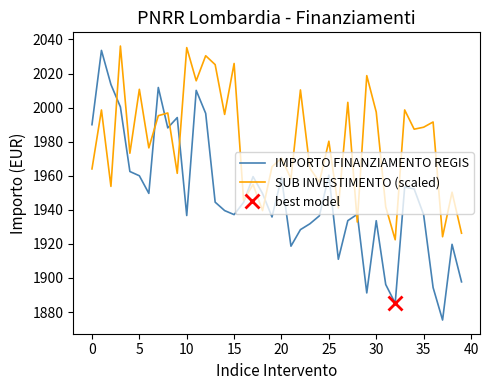

Reading left to right, transcribe all the data shown in this chart.

IMPORTO FINANZIAMENTO REGIS: 1990.0	2033.6	2013.6	2000.4	1962.5	1960.0	1949.6	2011.8	1988.1	1994.1	1936.6	2010.1	1996.6	1944.5	1939.5	1937.2	1944.3	1959.5	1949.6	1935.8	1958.9	1918.7	1928.4	1931.8	1936.5	1960.3	1911.0	1933.6	1937.4	1891.2	1933.6	1896.1	1885.2	1953.4	1952.3	1937.2	1894.4	1875.3	1919.7	1897.7
SUB INVESTIMENTO (scaled): 1964.0	1998.6	1953.8	2036.1	1973.2	2010.7	1976.4	1995.2	1996.8	1961.4	2035.2	2015.7	2030.4	2025.2	1996.0	2025.9	1945.6	1954.9	1939.5	1965.3	1970.4	1958.2	2010.4	1964.5	1956.3	1980.3	1941.0	2003.1	1932.8	2018.8	1997.4	1941.8	1922.4	1998.6	1987.3	1988.5	1991.5	1924.2	1950.3	1926.3